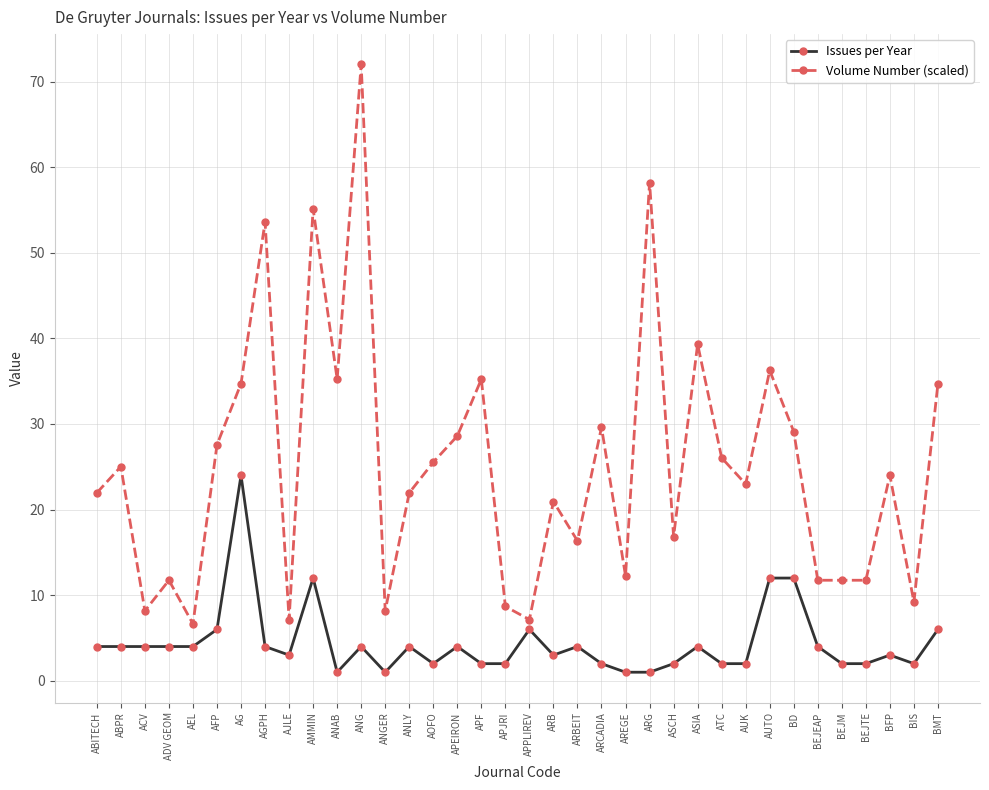

At how many categories does at least one series exceed 2?

36